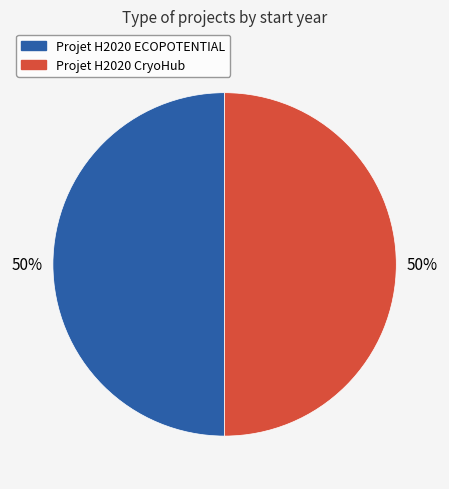

How many slices are in this pie chart?

2